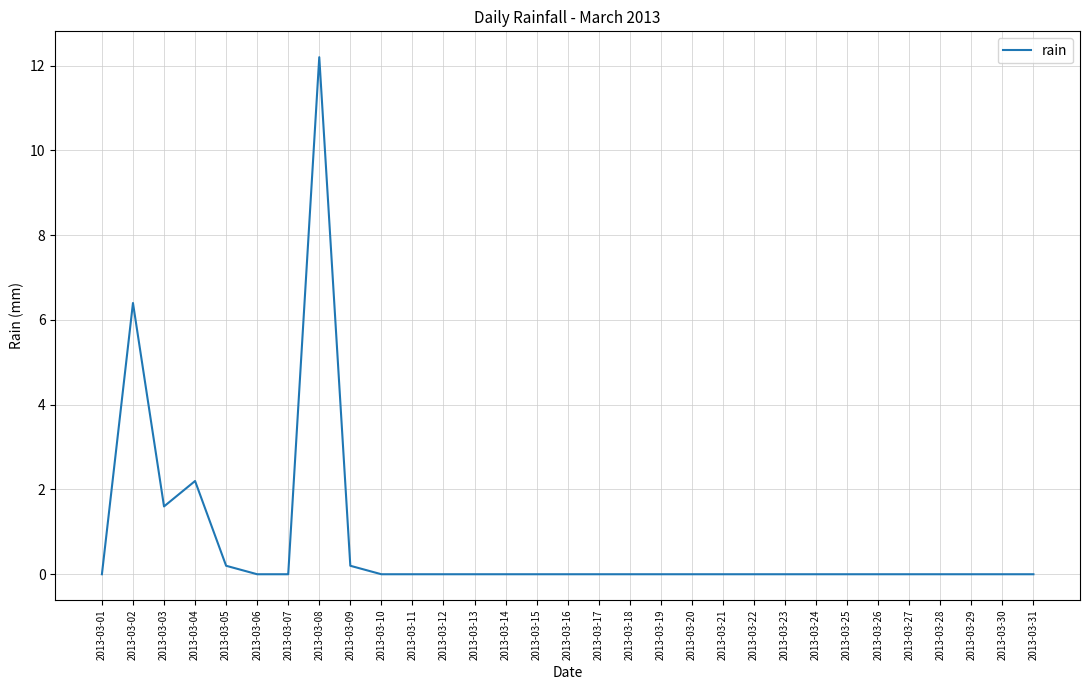

True or false: the data shows 8.4 at 2013-03-13.

False